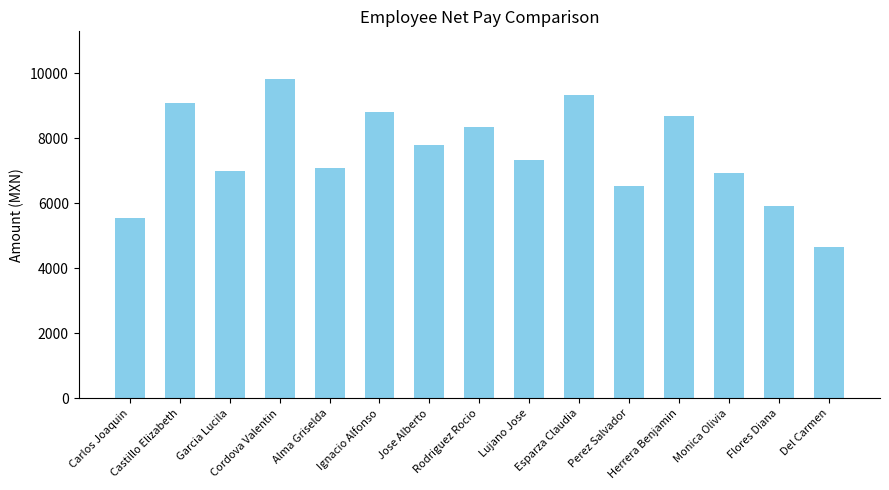

What is the ratio of the value at Esparza Claudia to the value at Alma Griselda?

1.3